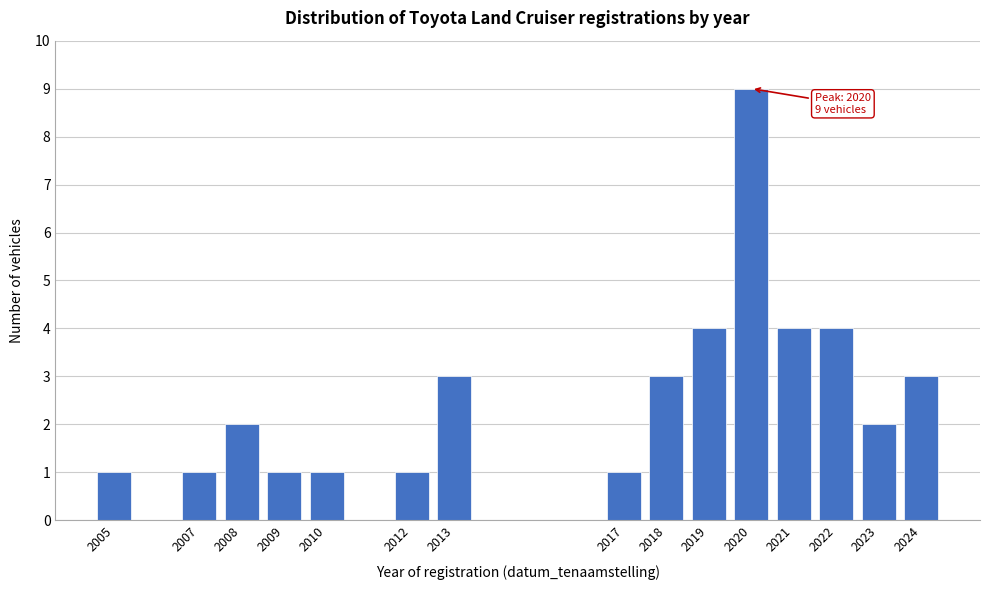

Reading right to left, what are all the values shown in this chart?

2024=3	2023=2	2022=4	2021=4	2020=9	2019=4	2018=3	2017=1	2013=3	2012=1	2010=1	2009=1	2008=2	2007=1	2005=1